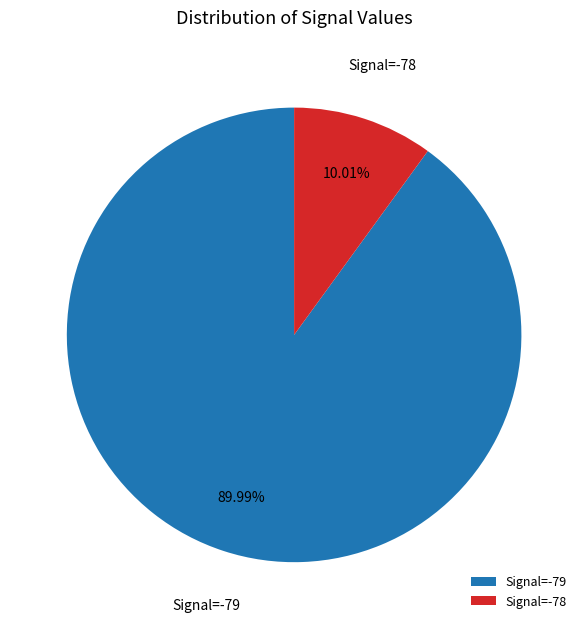

Approximately how many times larger is the value at Signal=-79 compared to Signal=-78?

9.0